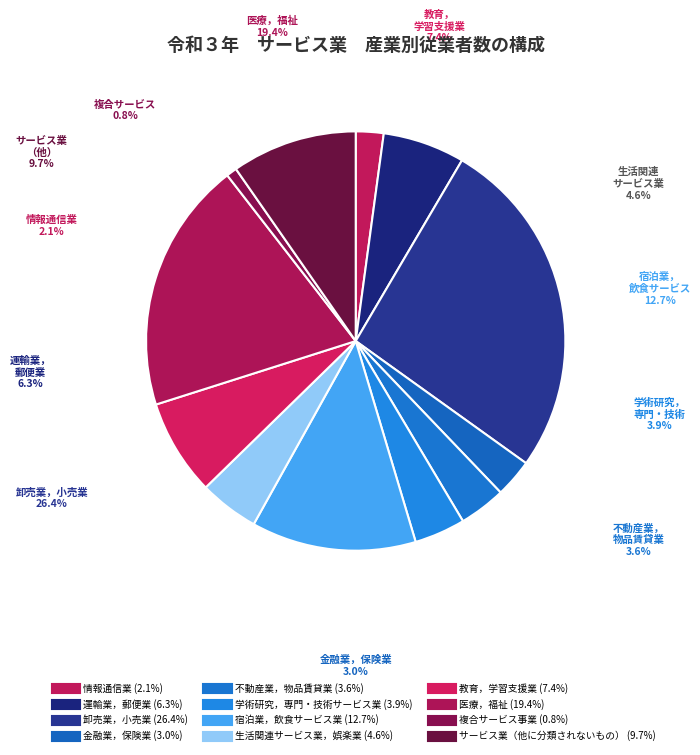

Which category has the smallest portion of the pie?

複合サービス事業